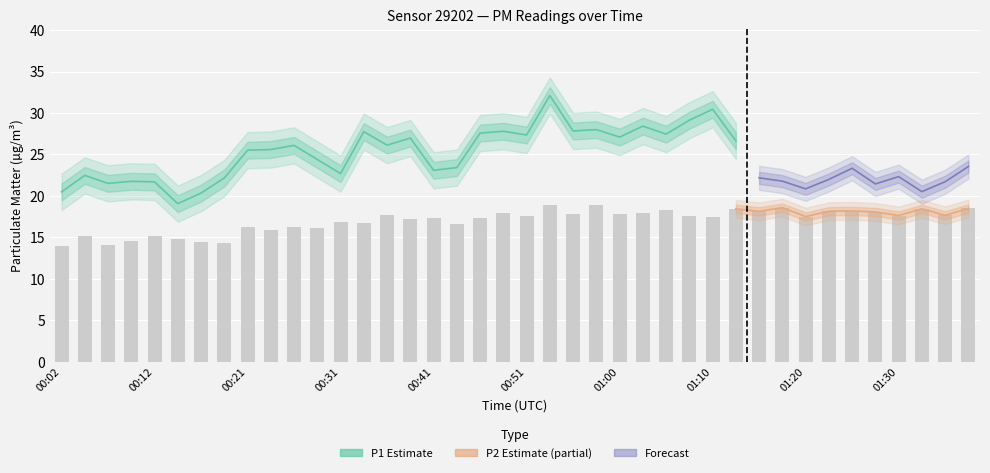

Rank the categories by P1 value from lowest to highest.

00:14, 00:17, 00:02, 00:07, 00:12, 00:09, 00:19, 00:04, 01:32, 00:31, 00:41, 00:43, 01:20, 00:29, 01:27, 01:18, 00:21, 00:24, 01:35, 01:22, 00:26, 00:36, 01:15, 01:13, 00:38, 01:30, 01:00, 00:51, 01:05, 00:46, 00:34, 00:48, 00:56, 00:58, 01:03, 01:25, 01:37, 01:08, 01:10, 00:53